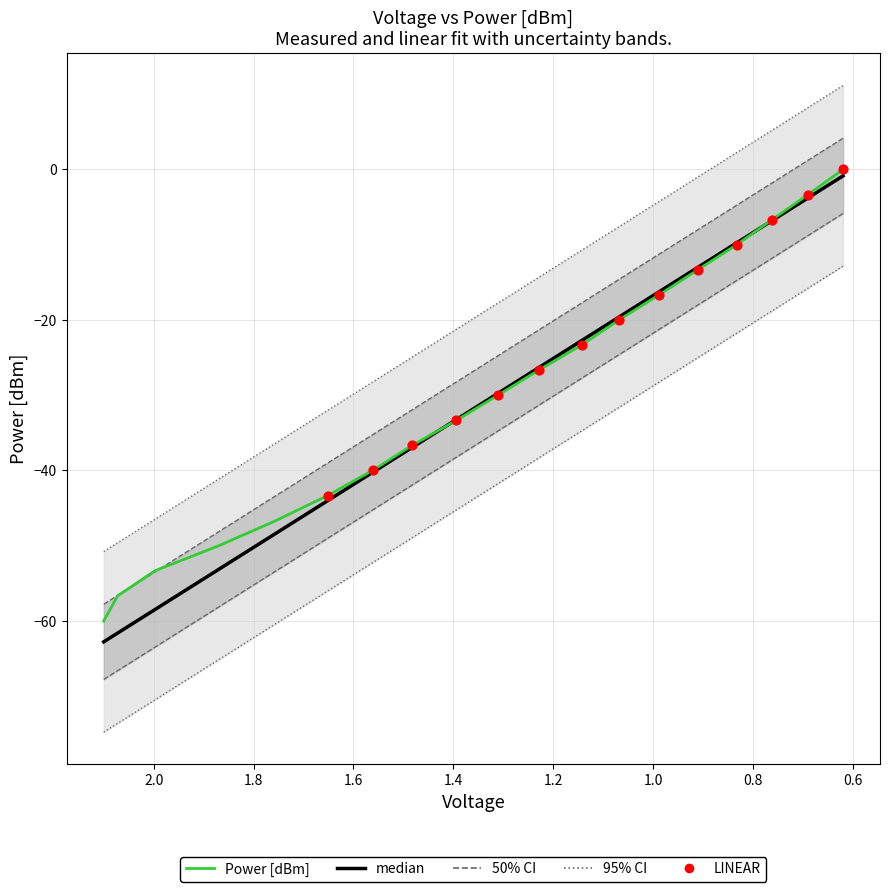

What is the total value across all series at voltage?

-110.8